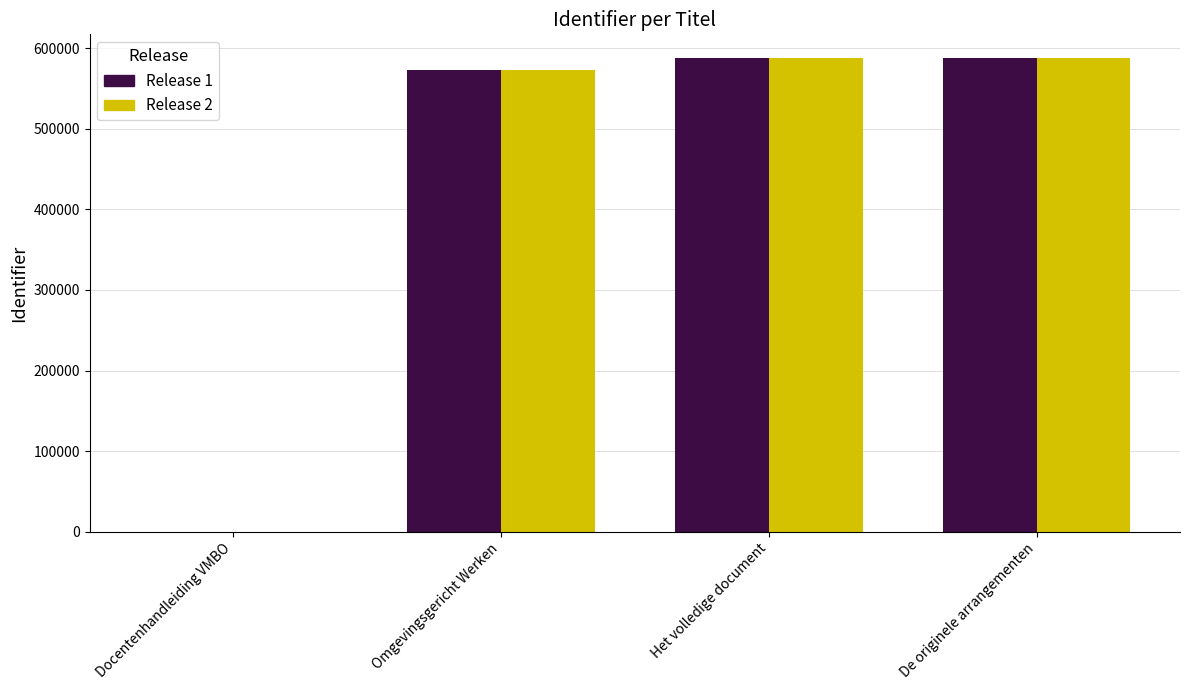

True or false: Release 1 has a value of 587990 at Het volledige document.

True